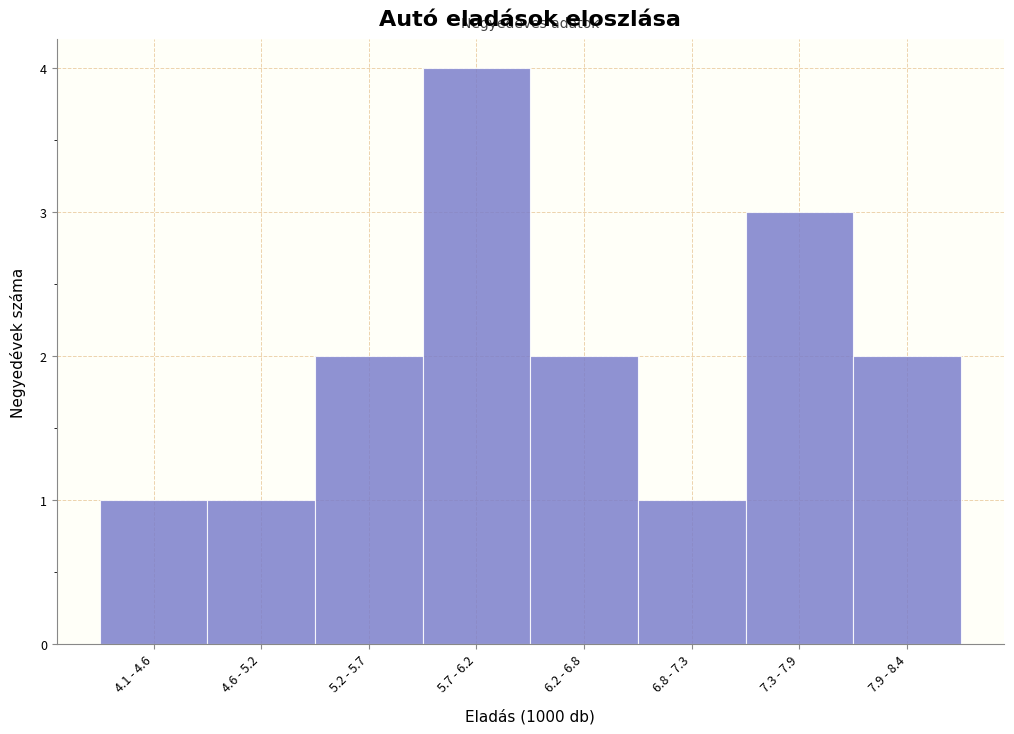

Reading left to right, what are all the values shown in this chart?

1	1	2	4	2	1	3	2